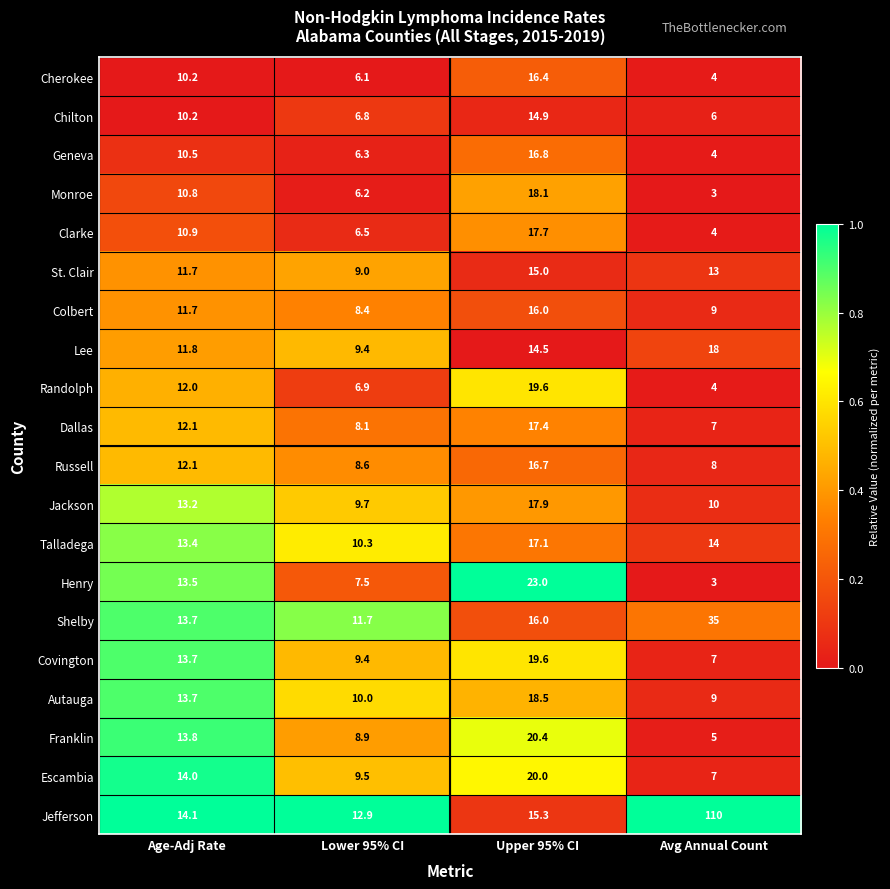

What is the greatest value displayed?

110.0